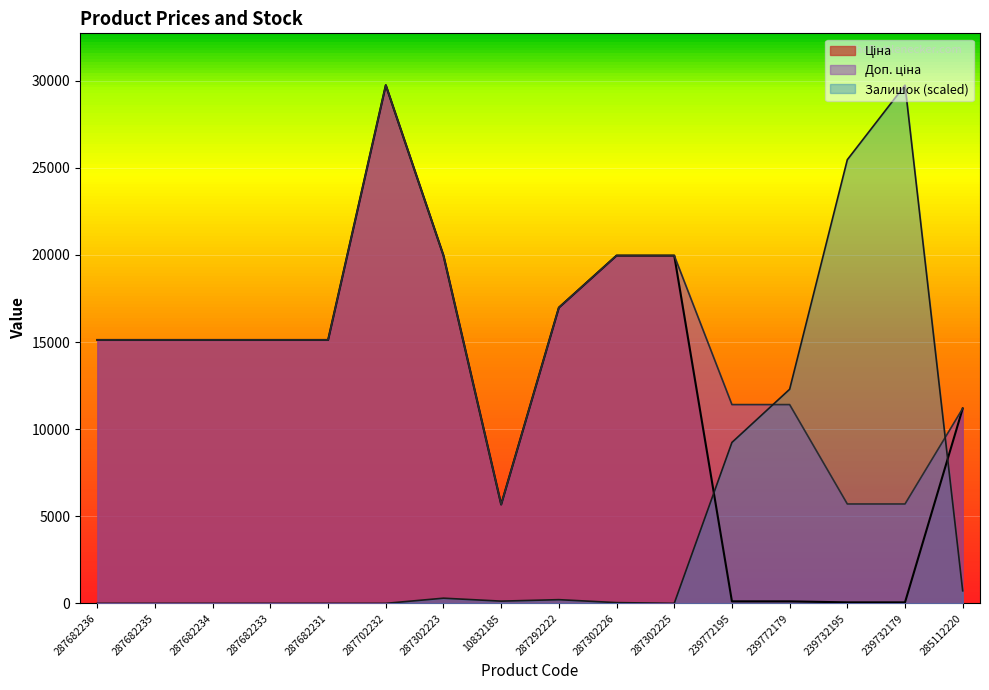

What is the average value of the Ціна series?

12463.8